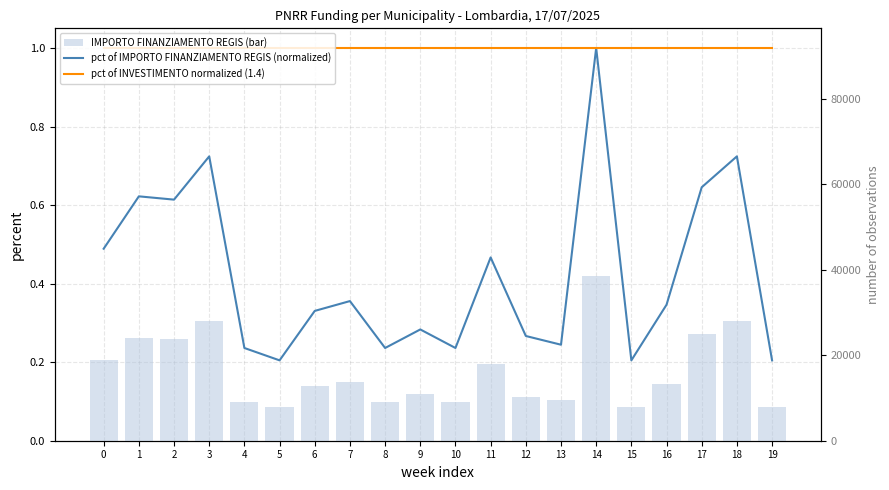

At which category is the sum across all series the highest?

14